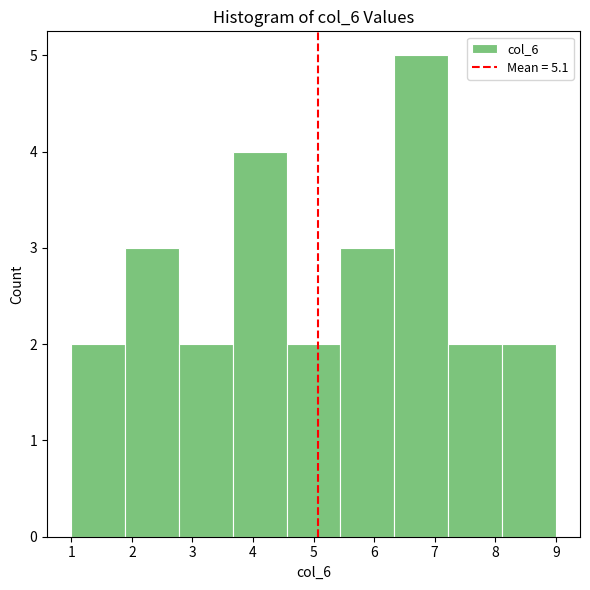

Reading left to right, list every bar in this chart as the range it spans on the x-axis followed by its height. Neither the bar edges nor the heights are printed on the chart, so give them approximately, as read against the axes.

1.0 to 1.9: 2
1.9 to 2.8: 3
2.8 to 3.7: 2
3.7 to 4.6: 4
4.6 to 5.4: 2
5.4 to 6.3: 3
6.3 to 7.2: 5
7.2 to 8.1: 2
8.1 to 9.0: 2